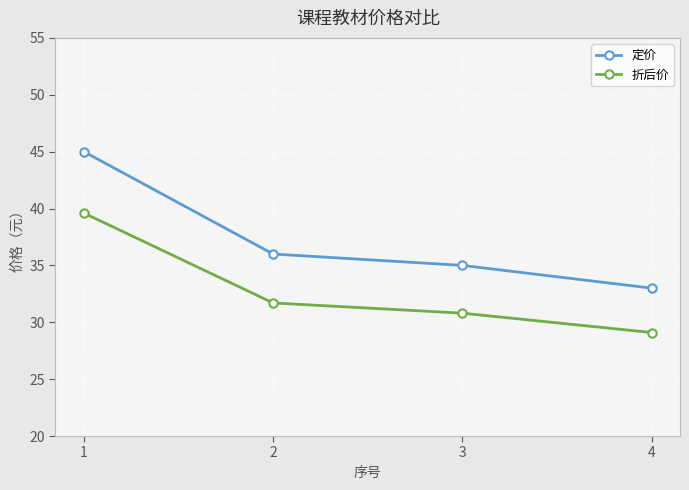

The 折后价 series shows 13.3 at 3. True or false?

False